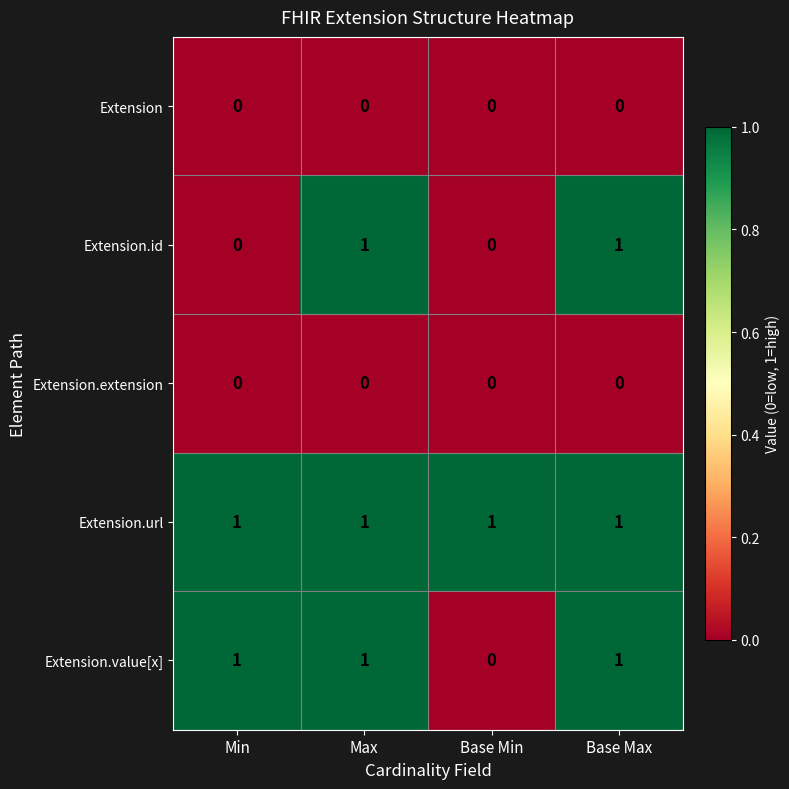

Reading right to left, transcribe all the data shown in this chart.

Extension: Base Max=0	Base Min=0	Max=0	Min=0
Extension.id: Base Max=1	Base Min=0	Max=1	Min=0
Extension.extension: Base Max=0	Base Min=0	Max=0	Min=0
Extension.url: Base Max=1	Base Min=1	Max=1	Min=1
Extension.value[x]: Base Max=1	Base Min=0	Max=1	Min=1